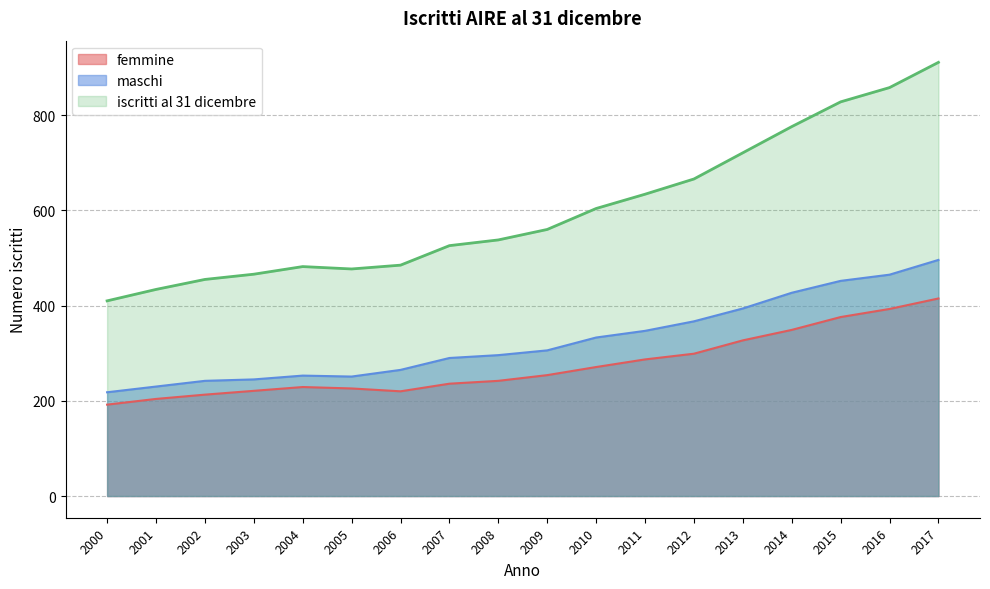

What is the total value across all series at 2015?

1656